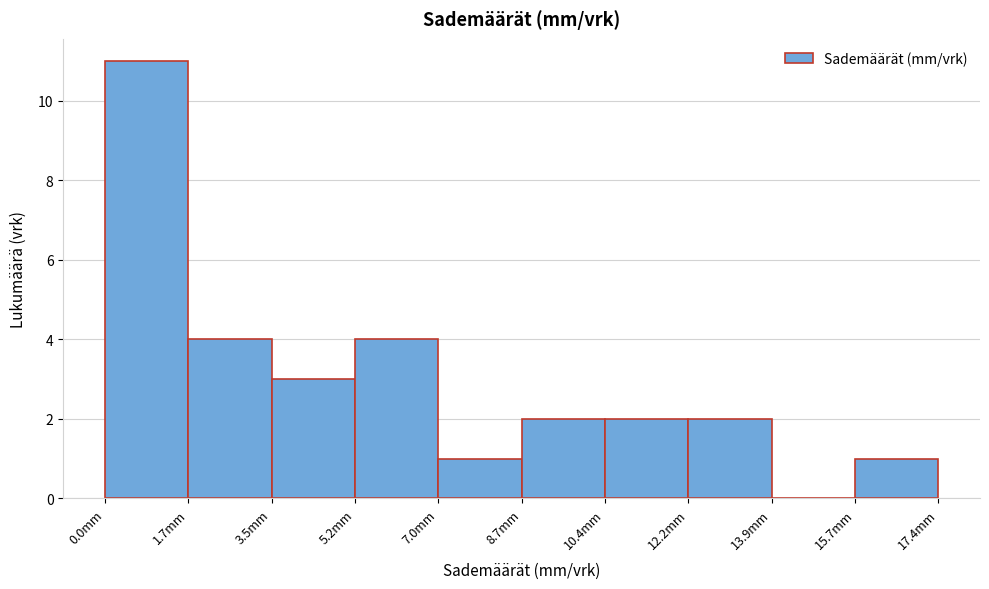

Reading left to right, transcribe this chart: for each bar, give the range it covers on the x-axis and its height. Neither the bar edges nor the heights are printed on the chart, so give them approximately, as read against the axes.

0.00 to 1.74: 11
1.74 to 3.48: 4
3.48 to 5.22: 3
5.22 to 6.96: 4
6.96 to 8.70: 1
8.70 to 10.44: 2
10.44 to 12.18: 2
12.18 to 13.92: 2
13.92 to 15.66: 0
15.66 to 17.40: 1